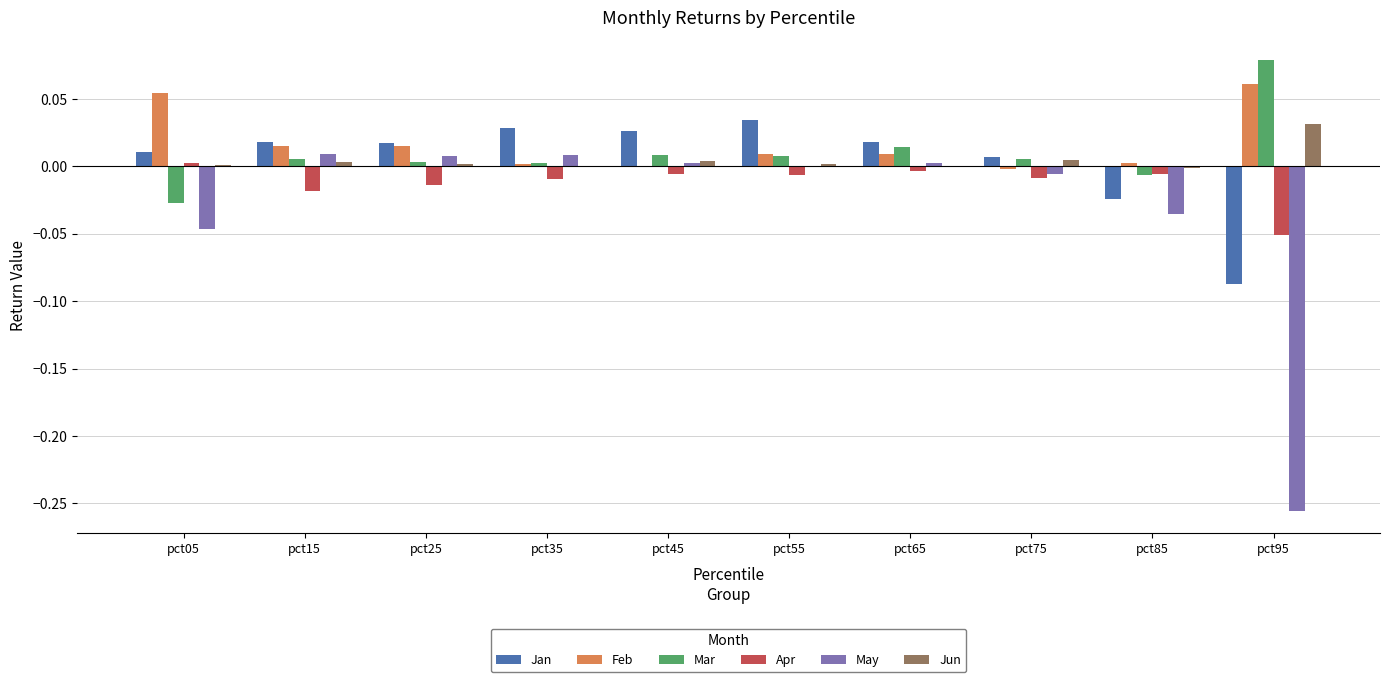

The value of Mar at pct75 is 0.0. True or false?

True